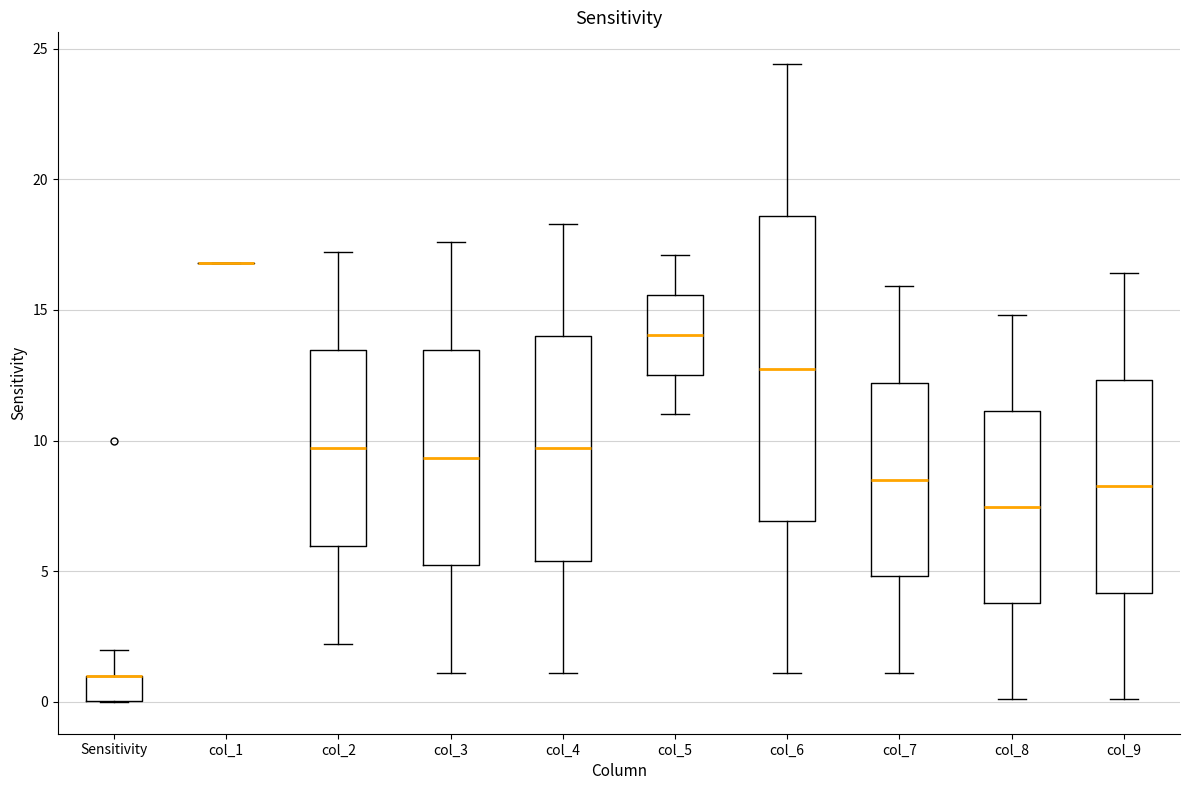

Reading left to right, read every box against the y-axis: the position of its median line, the range the box covers, and the ends of its whiskers. The values are not printed on the chart, so give them approximately, as read against the axis.

Sensitivity: median 1.0 (drawn on the box's upper edge), box 0.0 to 1.0, whiskers 0.0 to 2.0
col_1: box collapsed to a line at 17.0, whiskers 17.0 to 17.0
col_2: median 9.5, box 6.0 to 13.5, whiskers 2.0 to 17.0
col_3: median 9.5, box 5.0 to 13.5, whiskers 1.0 to 17.5
col_4: median 9.5, box 5.5 to 14.0, whiskers 1.0 to 18.5
col_5: median 14.0, box 12.5 to 15.5, whiskers 11.0 to 17.0
col_6: median 13.0, box 7.0 to 18.5, whiskers 1.0 to 24.5
col_7: median 8.5, box 5.0 to 12.0, whiskers 1.0 to 16.0
col_8: median 7.5, box 4.0 to 11.0, whiskers 0.0 to 15.0
col_9: median 8.5, box 4.0 to 12.5, whiskers 0.0 to 16.5